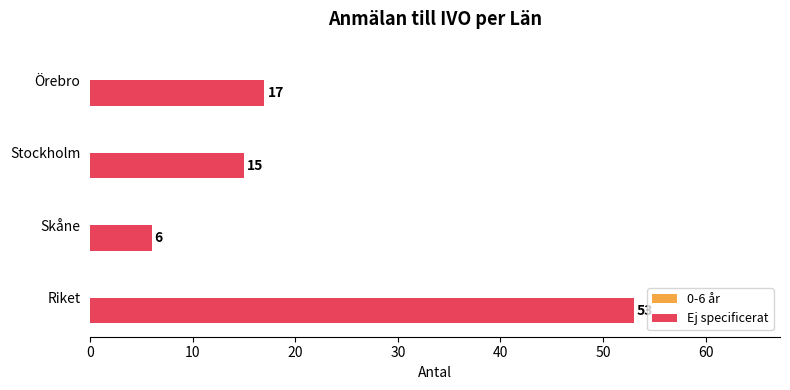

What is the difference between the maximum and minimum values?

47